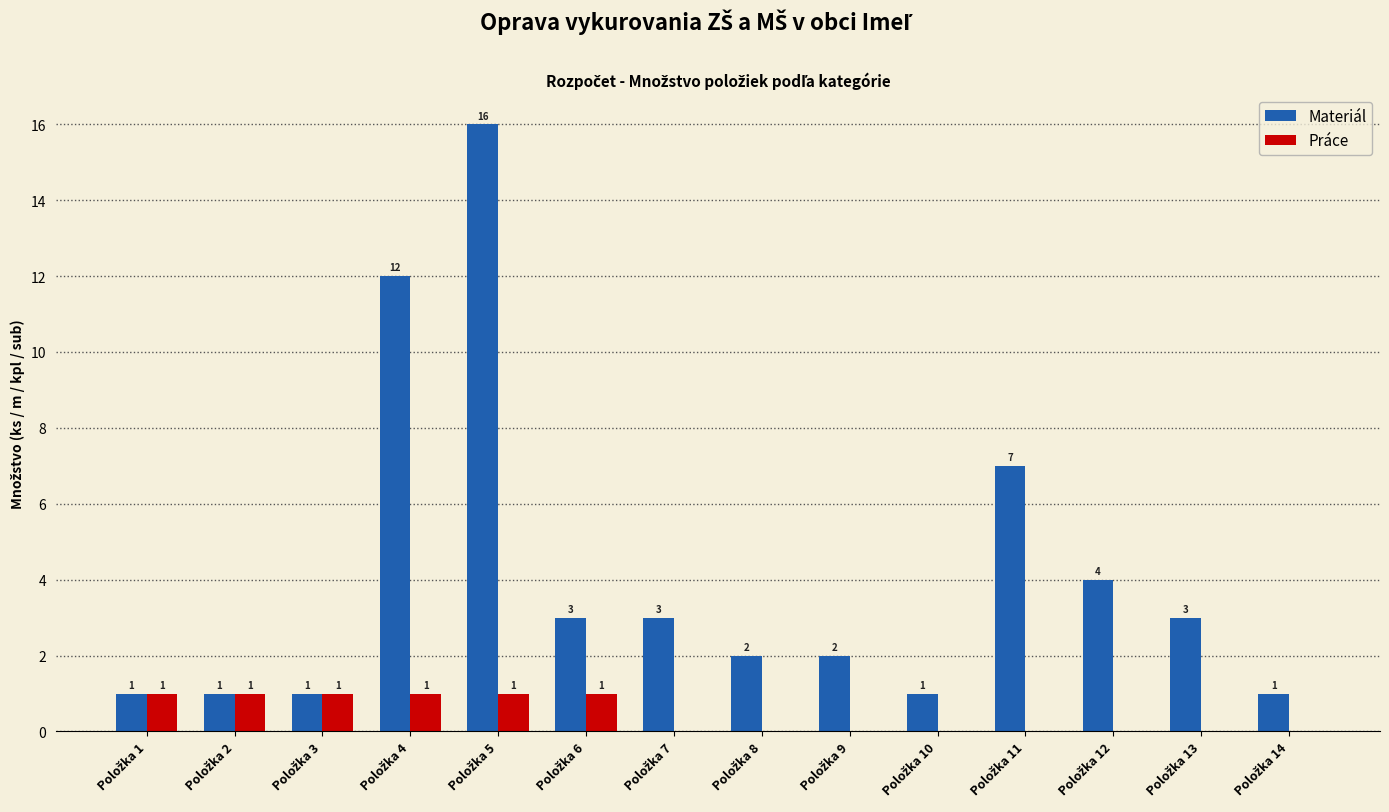

What is the maximum value shown in the chart?

16